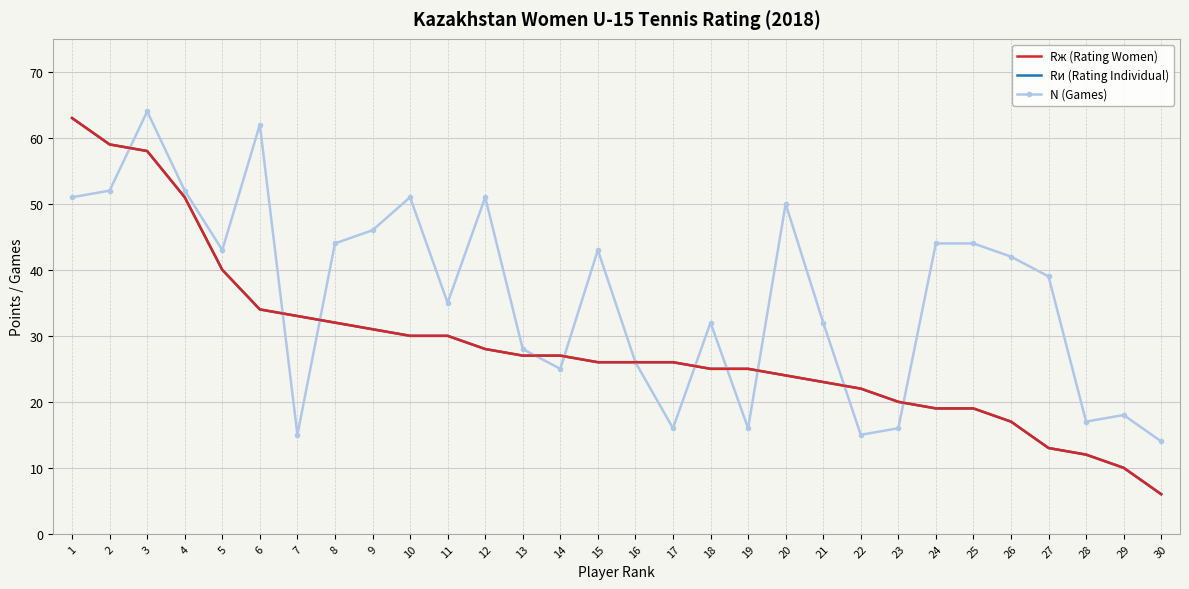

What is the sum of all N (Games) values?

1083